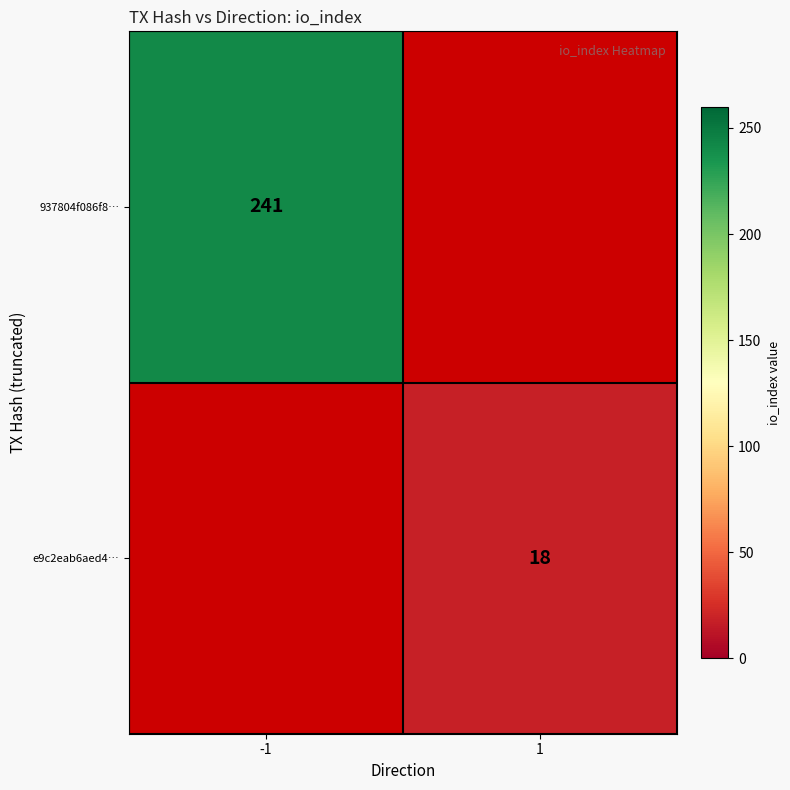

True or false: e9c2eab6aed4… has a value of 6 at 1.

False